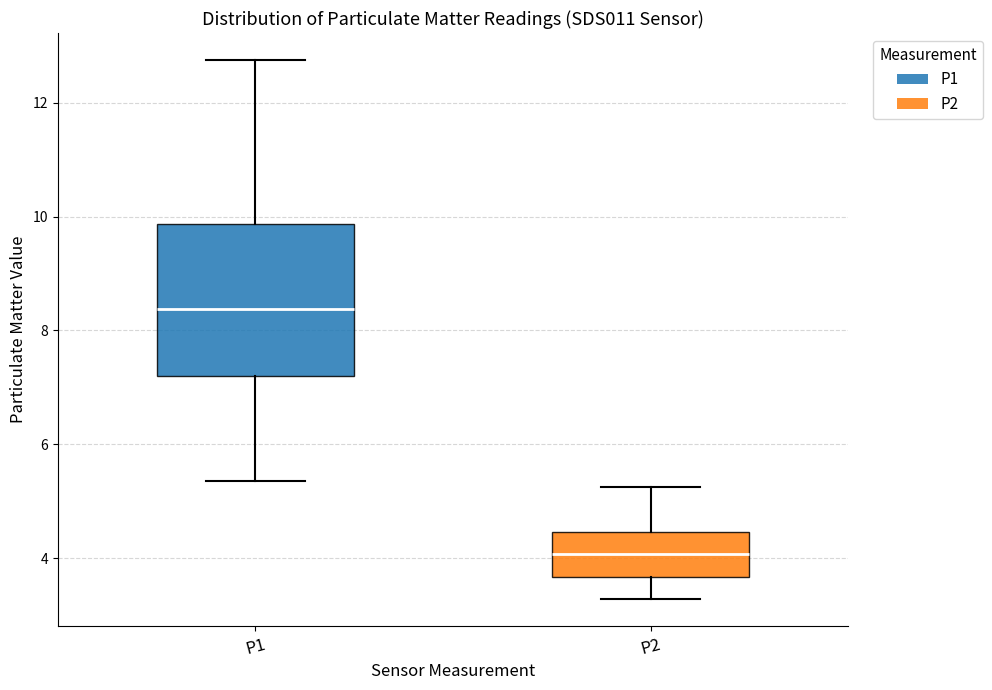

Reading left to right, read every box against the y-axis: the position of its median line, the range the box covers, and the ends of its whiskers. The values are not printed on the chart, so give them approximately, as read against the axis.

P1: median 8.4, box 7.2 to 9.8, whiskers 5.4 to 12.8
P2: median 4.0, box 3.6 to 4.4, whiskers 3.2 to 5.2